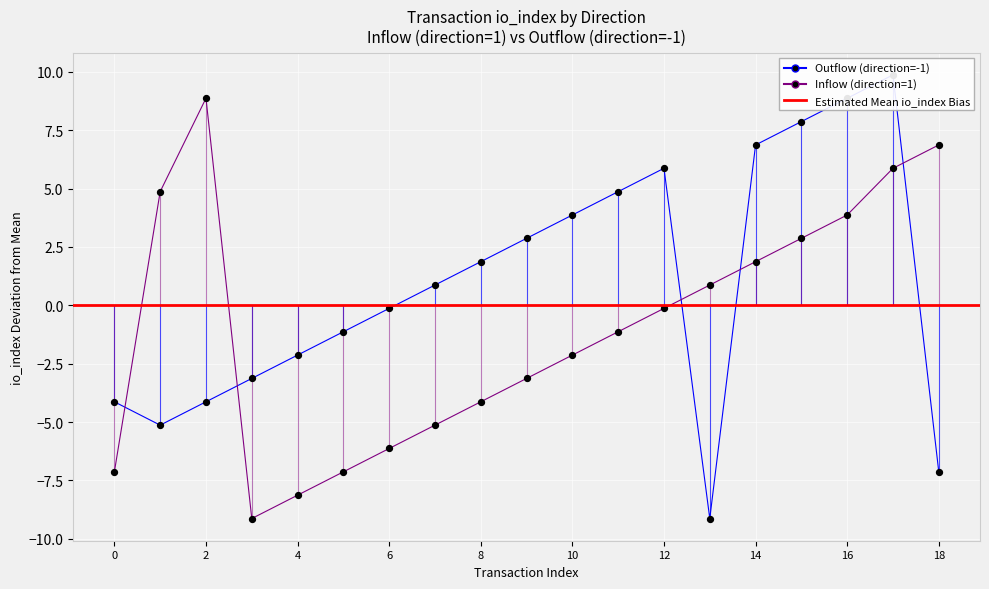

What is the total value across all series at 5?

-8.3